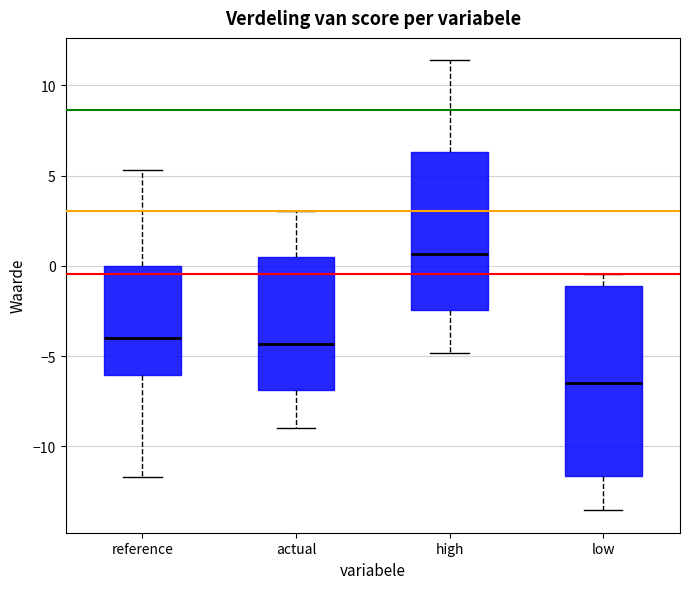

Where does the median line of the box for high sit on the y-axis? The values are not printed on the chart, so give them approximately, as read against the axis.

0.5